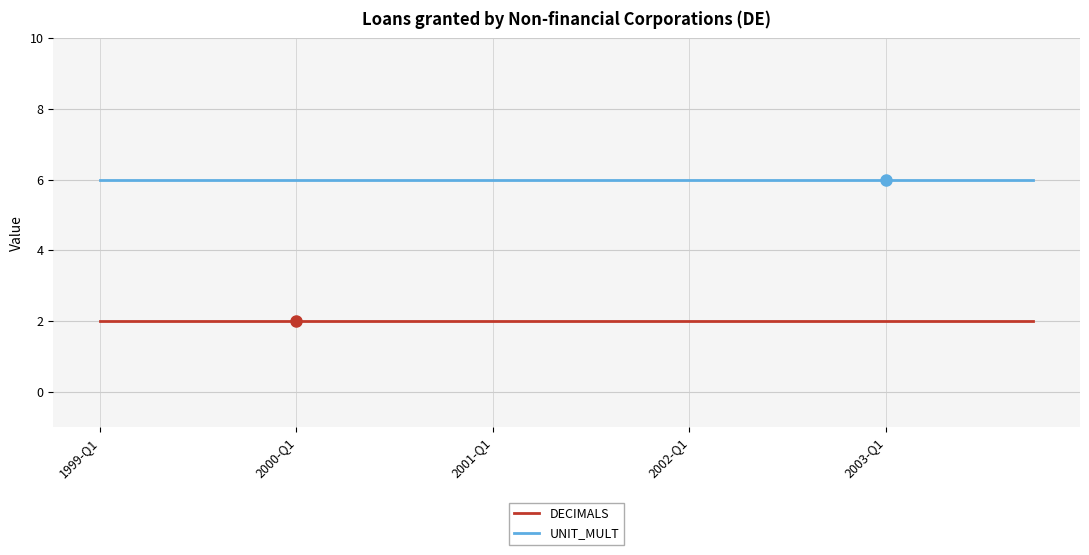

How many categories are shown in the chart?

20